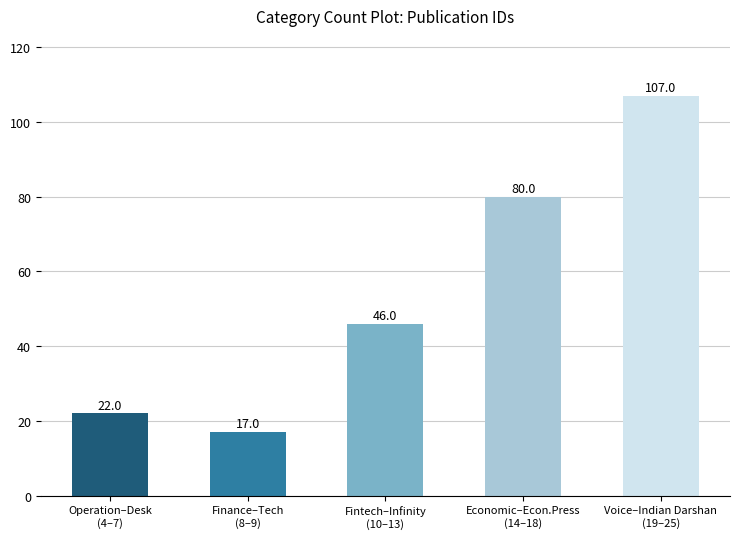

The chart shows a value of 74 at Fintech–Infinity
(10–13). True or false?

False